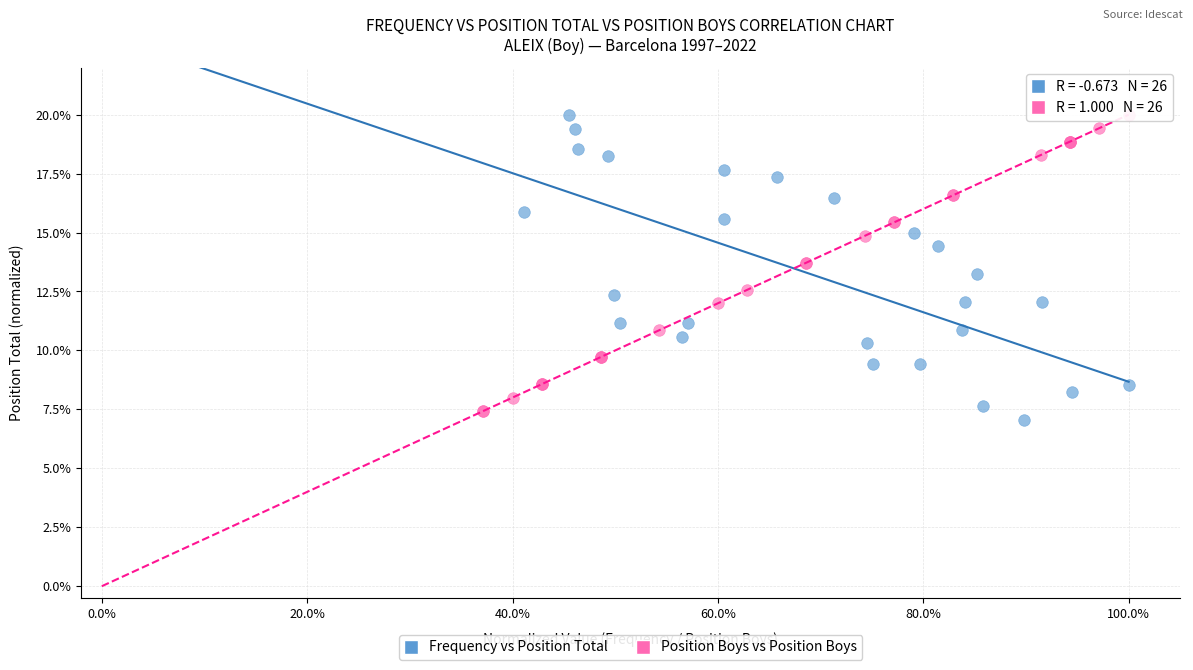

What are all the series names shown in the legend?

Frequency vs Position Total, Position Boys vs Position Boys